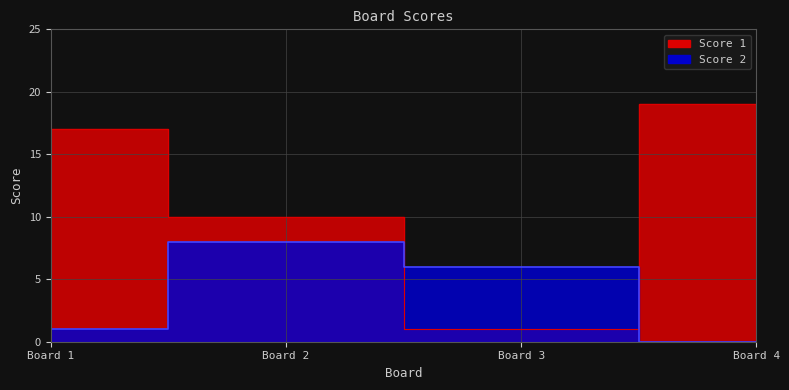

True or false: Score 2 has more than 0 points higher than both neighbors.

True